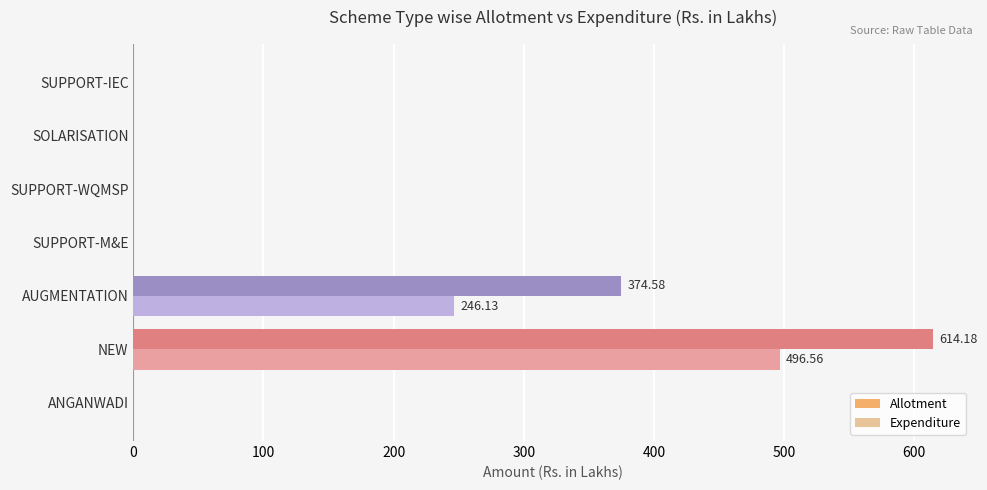

Which series has the largest range (max minus min)?

Allotment